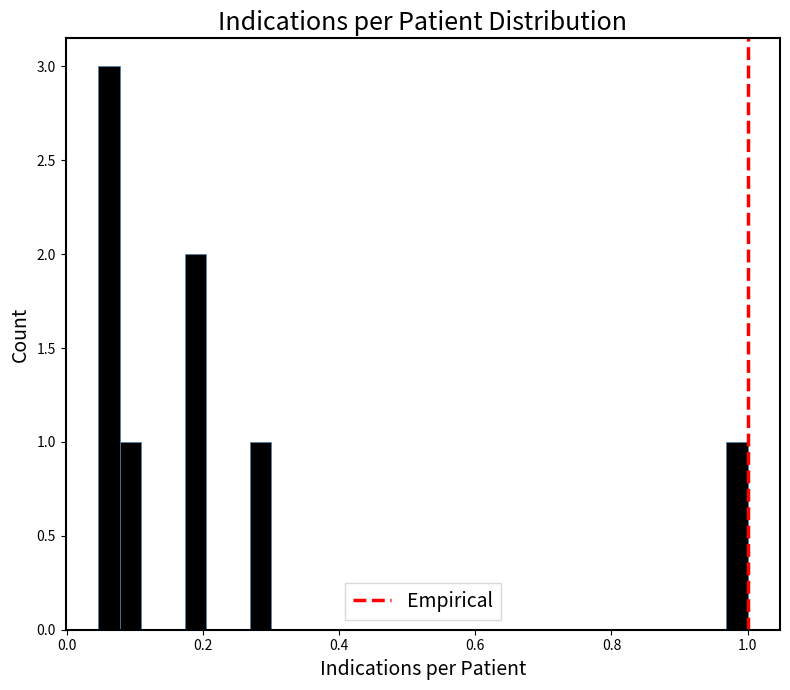

Read against the x-axis, roughly where is the centre of the tallest bar?

0.06